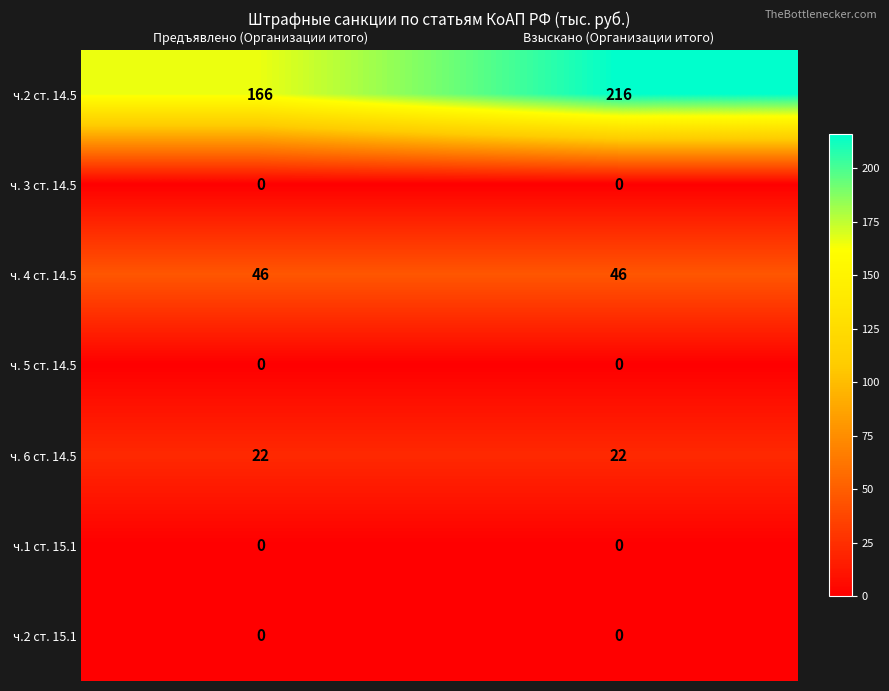

True or false: ч.2 ст. 14.5 has a value of 33 at Предъявлено (Организации итого).

False